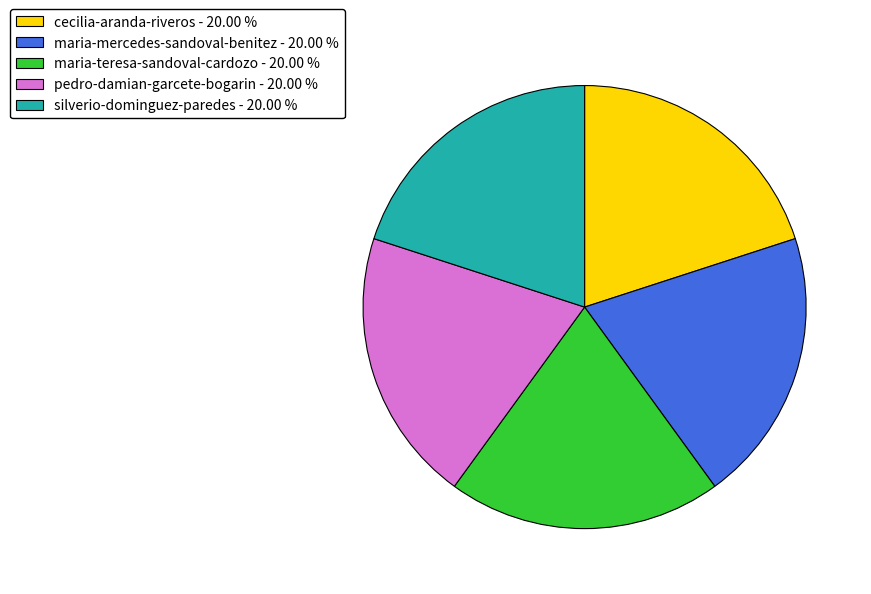

Approximately how many times larger is the value at maria-mercedes-sandoval-benitez - 20.00 % compared to pedro-damian-garcete-bogarin - 20.00 %?

1.0